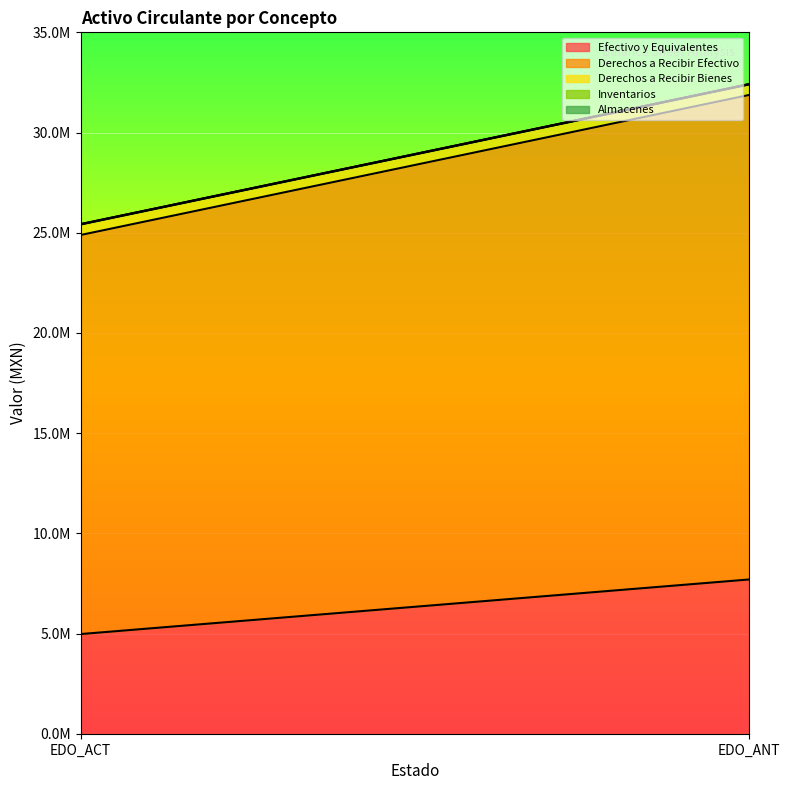

Which series has the largest total across all categories?

Derechos a Recibir Efectivo